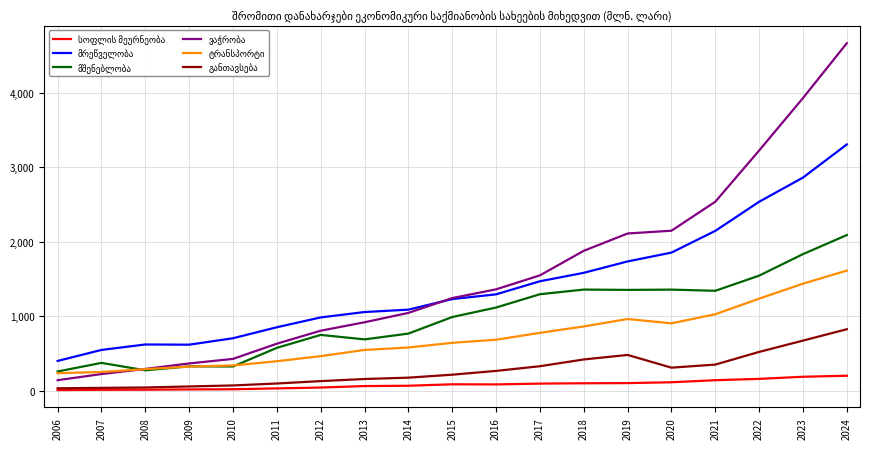

At which category does the chart reach its peak across all series?

2024